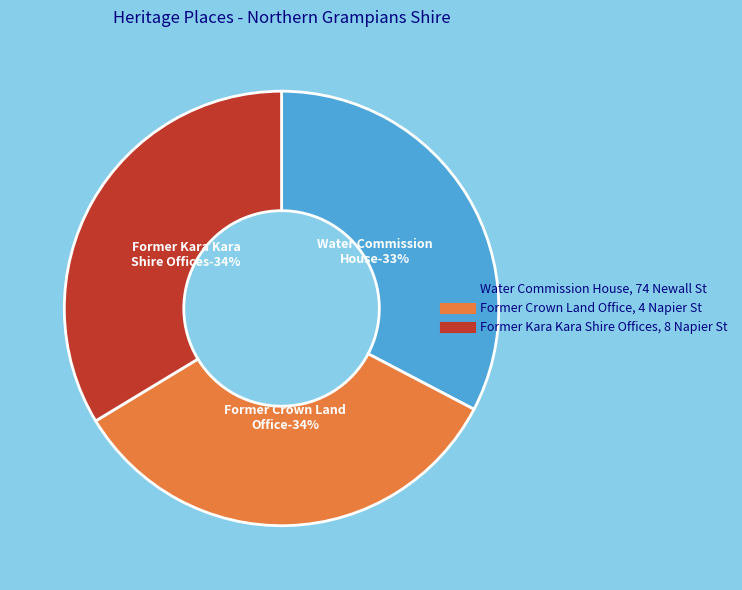

Do Former Kara Kara Shire Offices, 8 Napier St and Water Commission House, 74 Newall St together represent more than half of the pie?

Yes